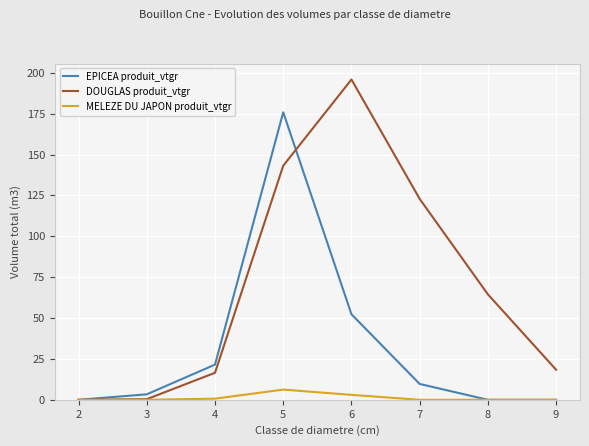

At which category is the sum across all series the highest?

5